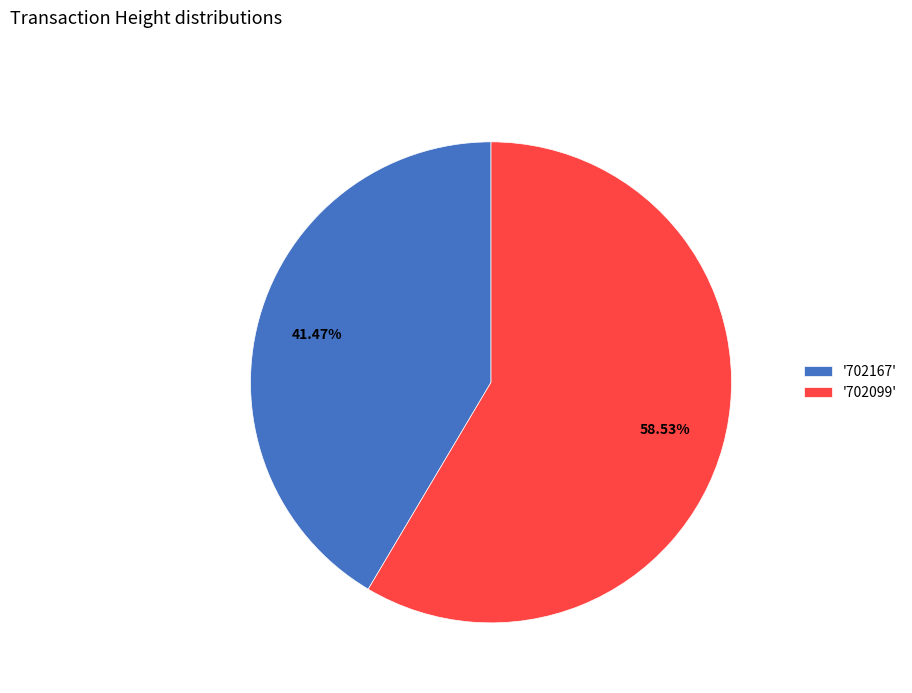

Is the sum of '702099' and '702167' greater than half?

Yes